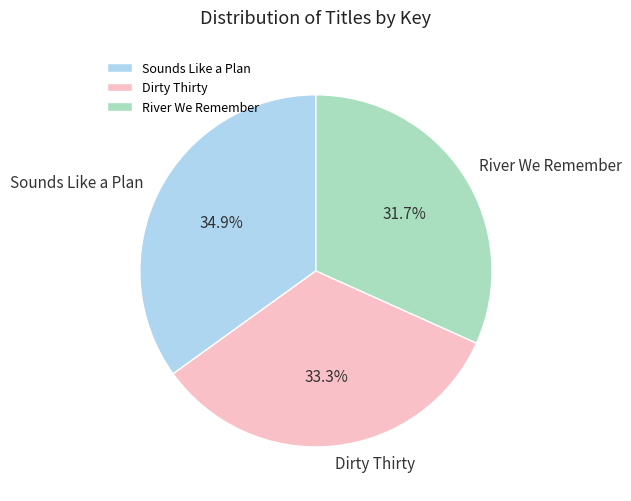

Does Sounds Like a Plan represent more than half of the total?

No